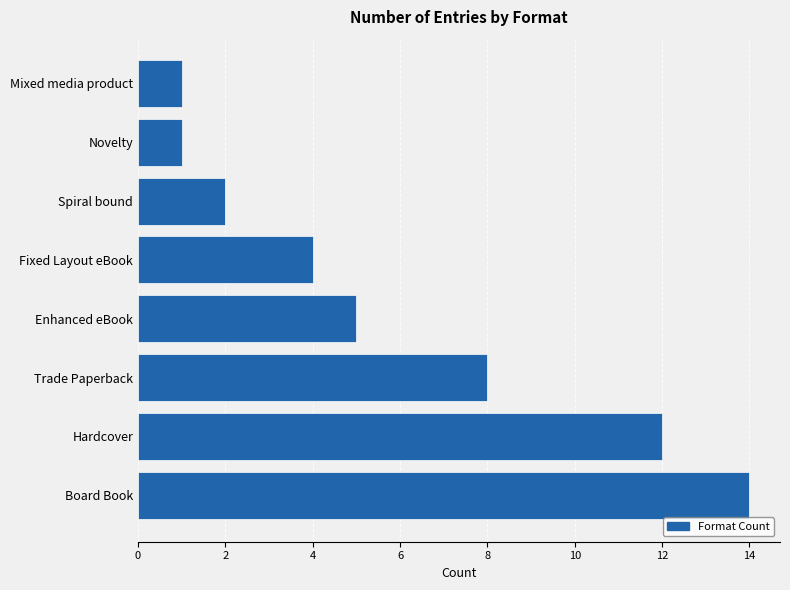

Approximately how many times larger is the value at Board Book compared to Spiral bound?

7.0